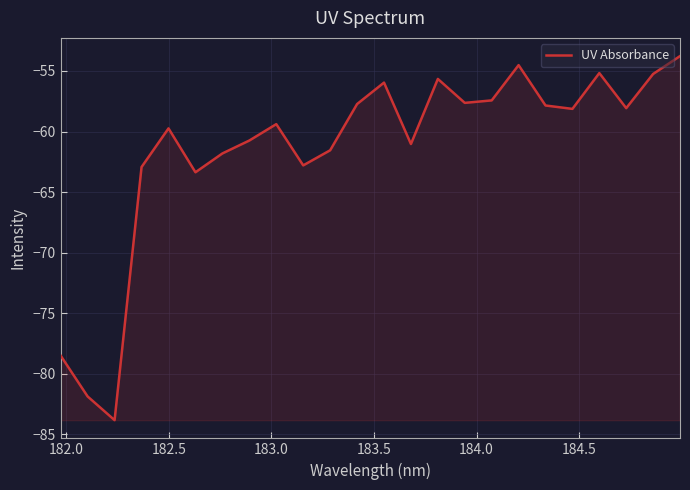

What is the greatest value displayed?

-53.8